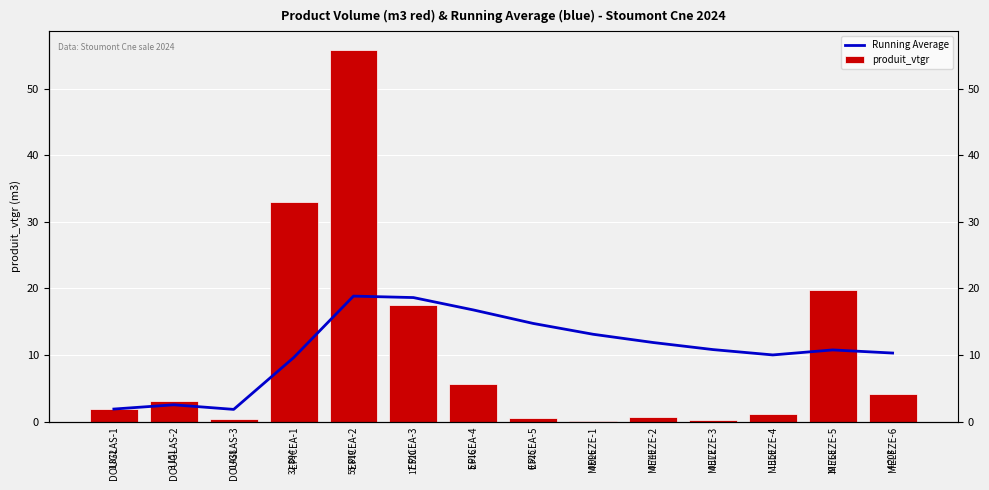

Which has a higher value, DOUGLAS-3 or MELEZE-2?

MELEZE-2